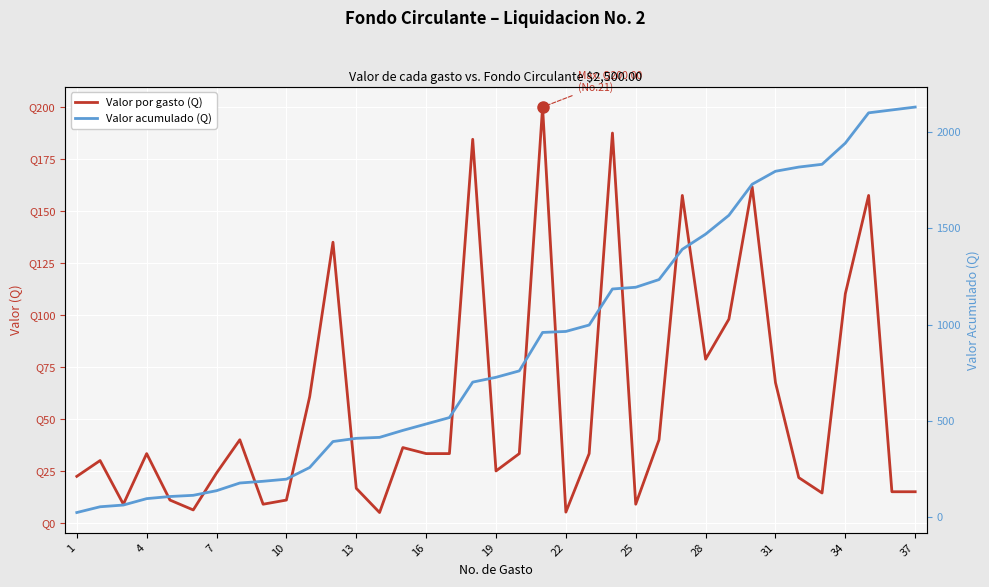

True or false: Valor acumulado (Q) and Valor por gasto (Q) cross at least once.

False